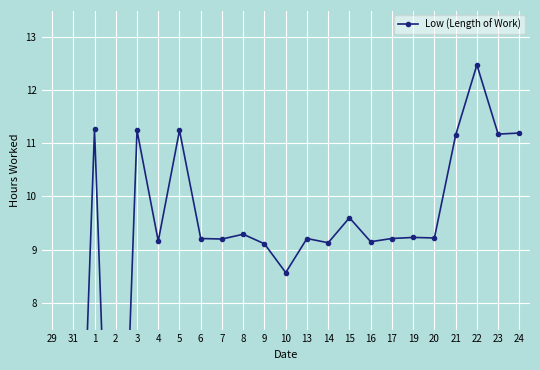

True or false: the data shows 13.1 at 15.

False